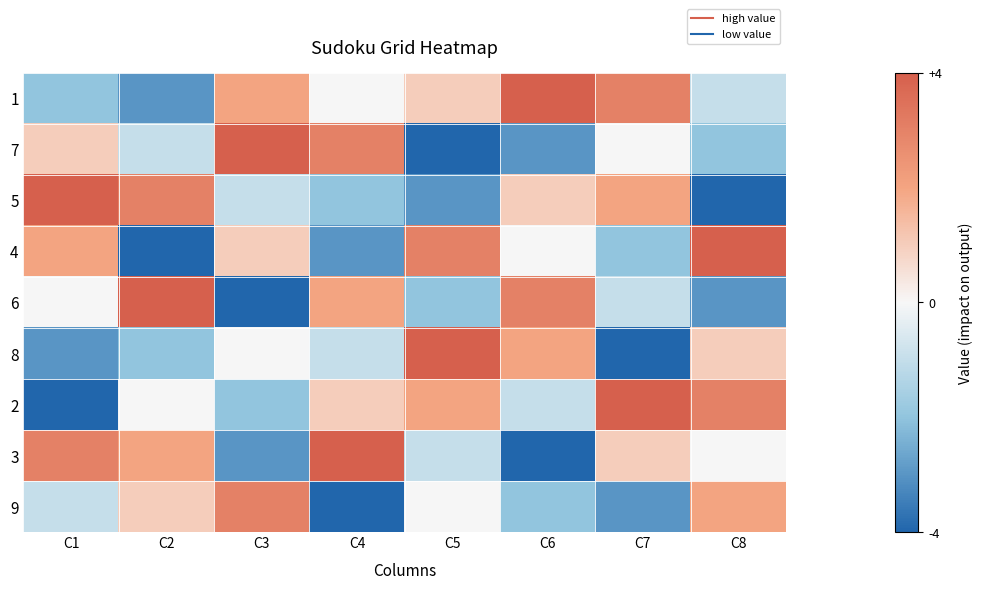

Reading left to right, what are all the values shown in this chart?

1: C1=-2	C2=-3	C3=2	C4=0	C5=1	C6=4	C7=3	C8=-1
7: C1=1	C2=-1	C3=4	C4=3	C5=-4	C6=-3	C7=0	C8=-2
5: C1=4	C2=3	C3=-1	C4=-2	C5=-3	C6=1	C7=2	C8=-4
4: C1=2	C2=-4	C3=1	C4=-3	C5=3	C6=0	C7=-2	C8=4
6: C1=0	C2=4	C3=-4	C4=2	C5=-2	C6=3	C7=-1	C8=-3
8: C1=-3	C2=-2	C3=0	C4=-1	C5=4	C6=2	C7=-4	C8=1
2: C1=-4	C2=0	C3=-2	C4=1	C5=2	C6=-1	C7=4	C8=3
3: C1=3	C2=2	C3=-3	C4=4	C5=-1	C6=-4	C7=1	C8=0
9: C1=-1	C2=1	C3=3	C4=-4	C5=0	C6=-2	C7=-3	C8=2